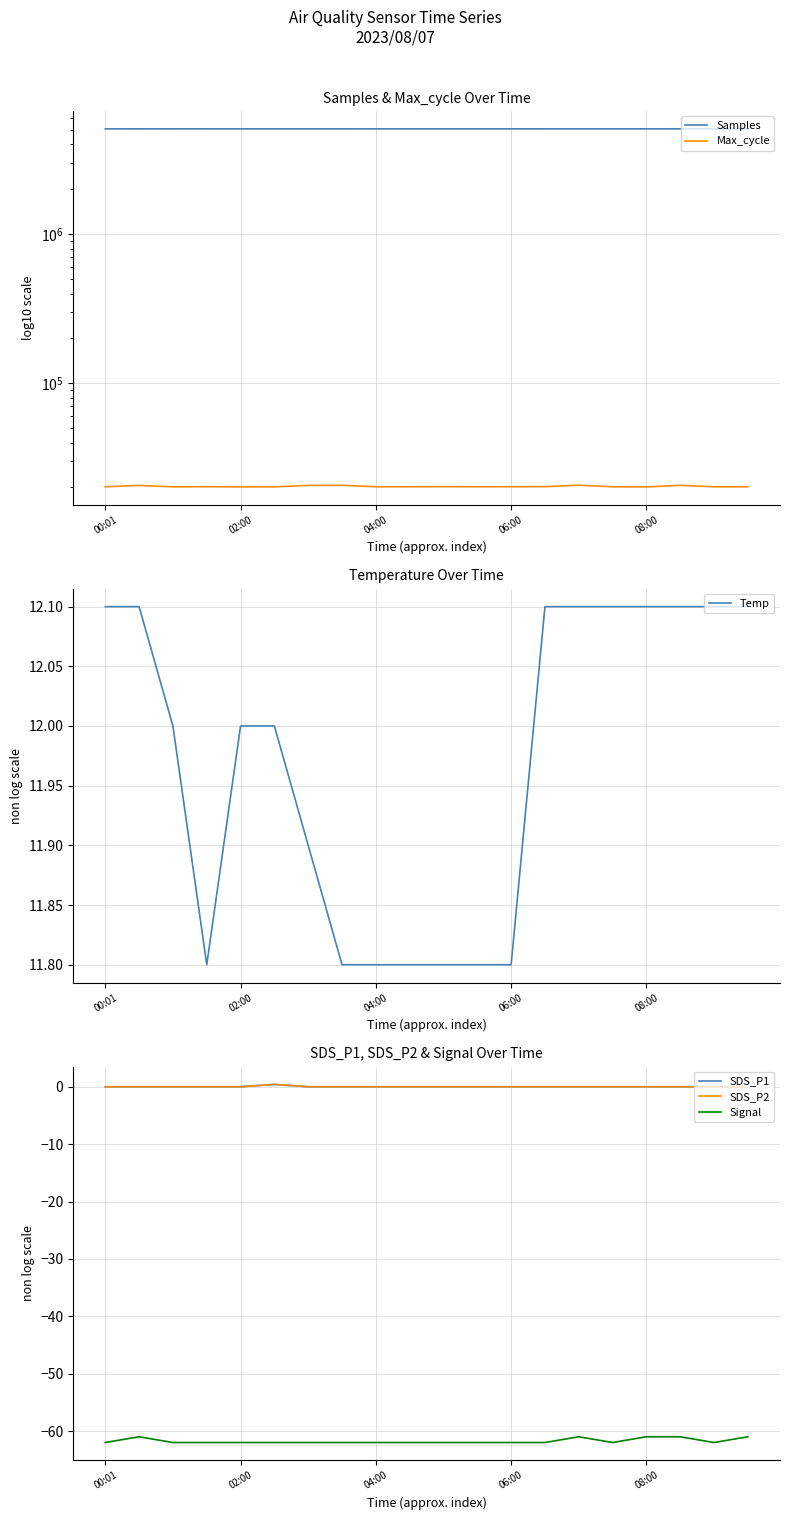

What is the sum of the Signal values at 13 and 15?

-124.0